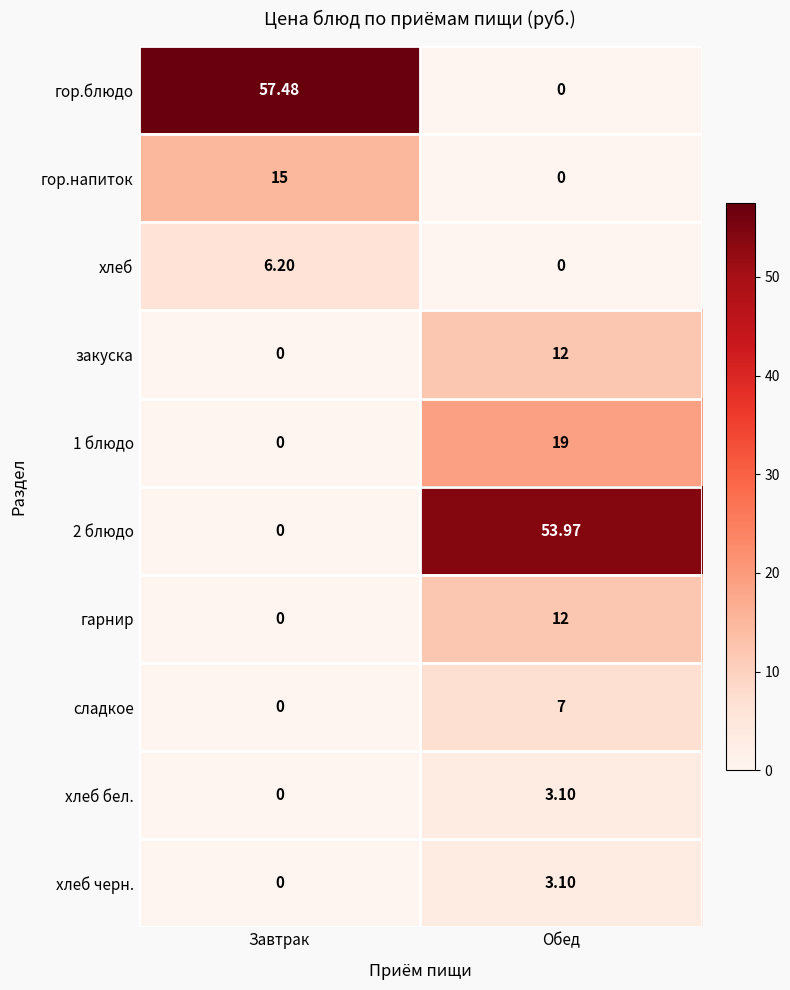

Rank the categories by хлеб черн. value from lowest to highest.

Завтрак, Обед